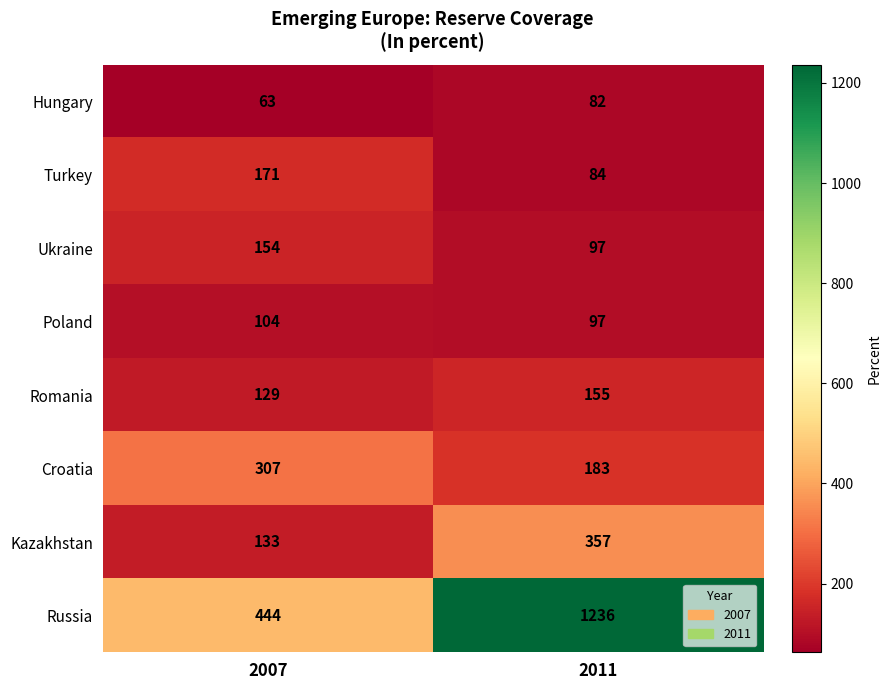

Which series has the largest total across all categories?

Russia